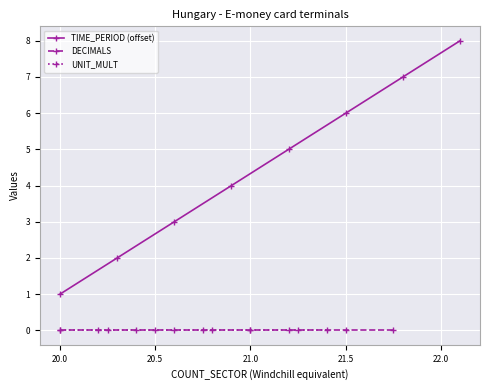

True or false: TIME_PERIOD (offset) has more than 2 points higher than both neighbors.

False